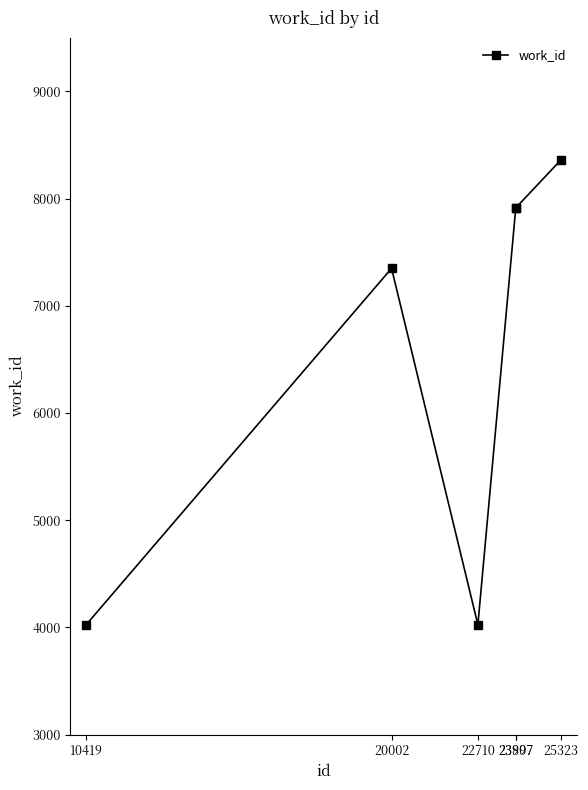

What is the value of the 2nd point from the left?

7350